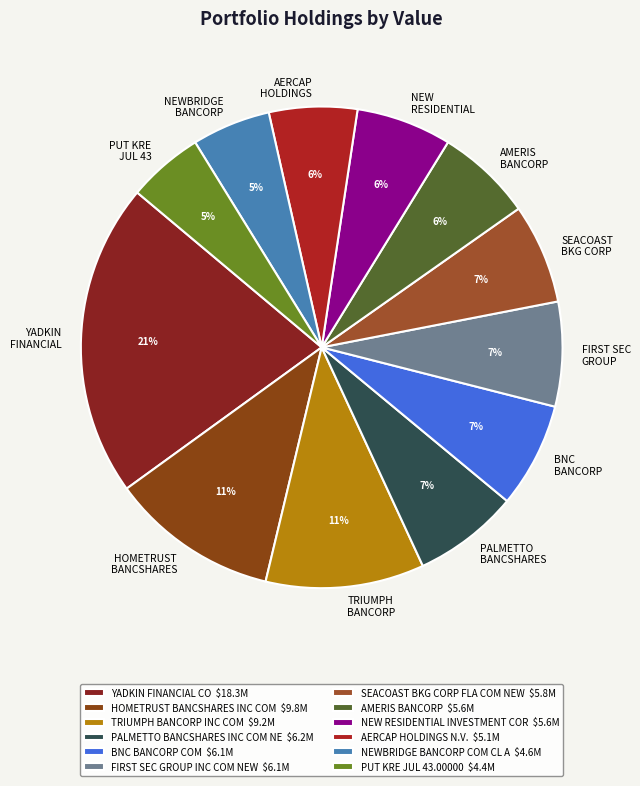

To the nearest percent, what portion does HOMETRUST BANCSHARES INC COM represent?

11%